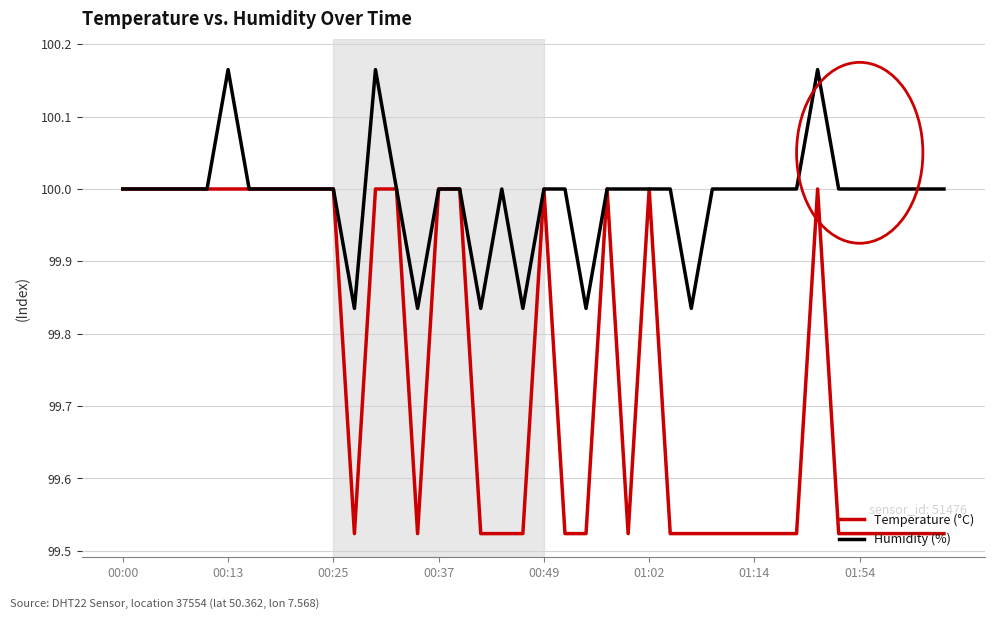

Does the chart have visible grid lines?

Yes